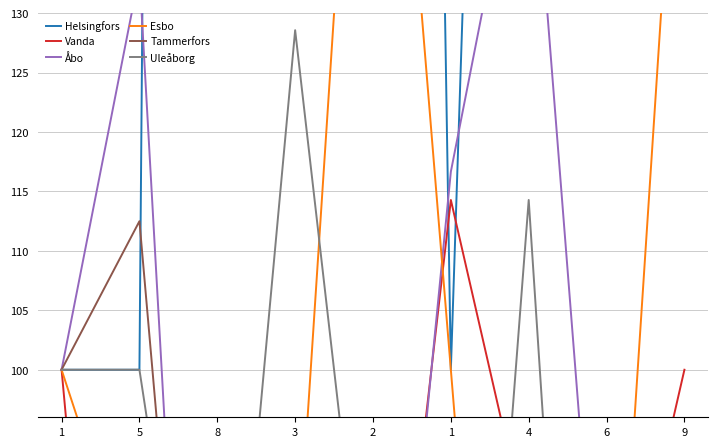

At how many categories does at least one series exceed 63?

9